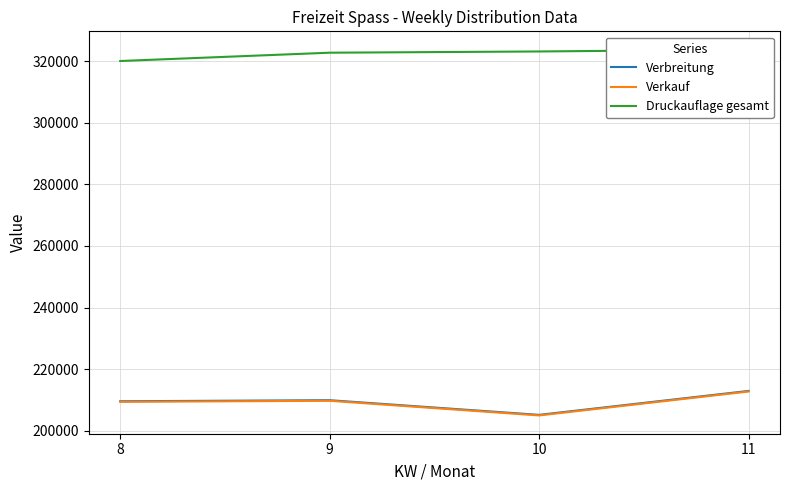

What are all the series names shown in the legend?

Verbreitung, Verkauf, Druckauflage gesamt